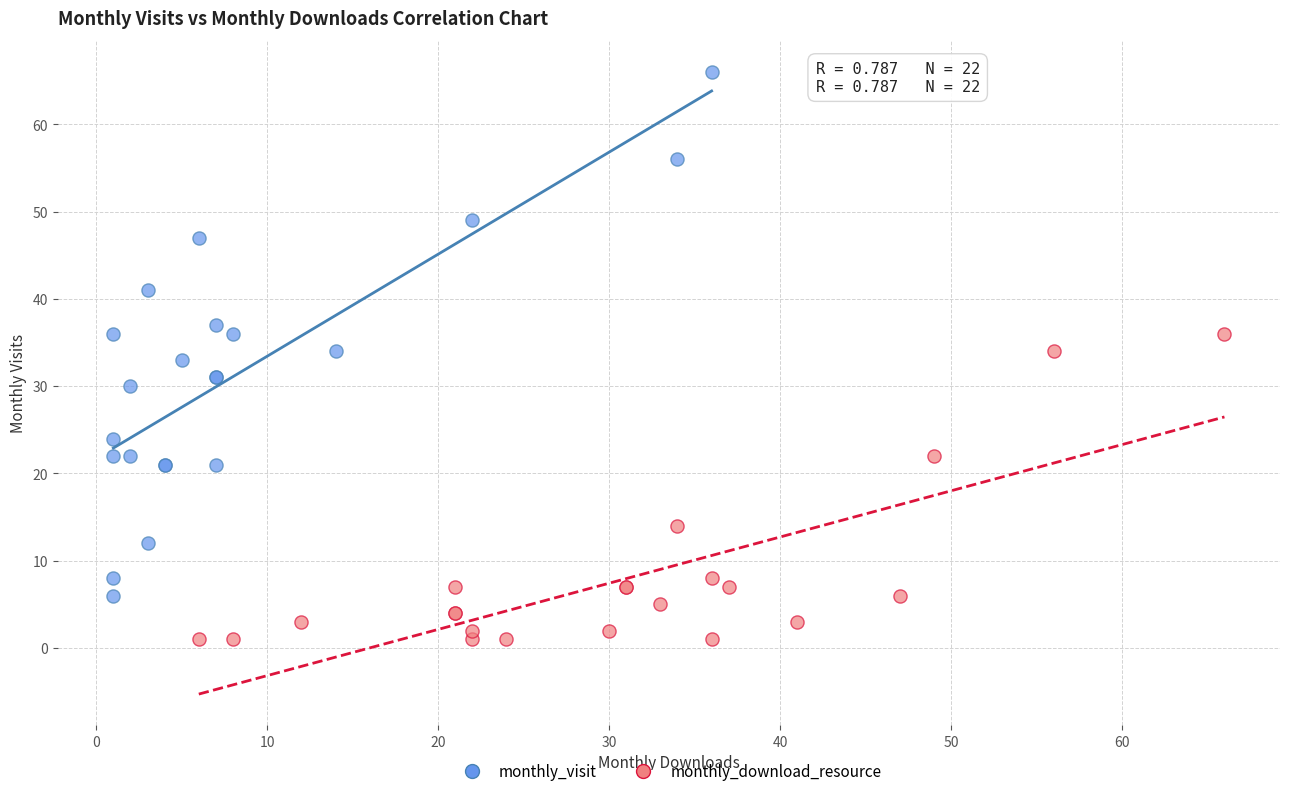

Which series has the largest Y range (max minus min)?

monthly_visit